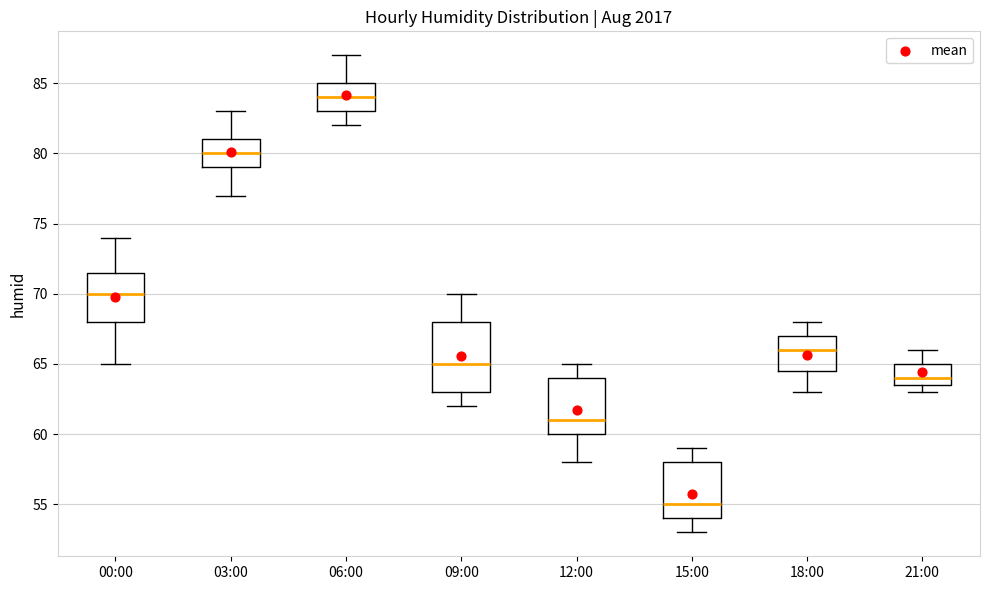

Reading left to right, read every box against the y-axis: the position of its median line, the range the box covers, and the ends of its whiskers. The values are not printed on the chart, so give them approximately, as read against the axis.

00:00: median 70.0, box 68.0 to 71.5, whiskers 65.0 to 74.0
03:00: median 80.0, box 79.0 to 81.0, whiskers 77.0 to 83.0
06:00: median 84.0, box 83.0 to 85.0, whiskers 82.0 to 87.0
09:00: median 65.0, box 63.0 to 68.0, whiskers 62.0 to 70.0
12:00: median 61.0, box 60.0 to 64.0, whiskers 58.0 to 65.0
15:00: median 55.0, box 54.0 to 58.0, whiskers 53.0 to 59.0
18:00: median 66.0, box 64.5 to 67.0, whiskers 63.0 to 68.0
21:00: median 64.0, box 63.5 to 65.0, whiskers 63.0 to 66.0